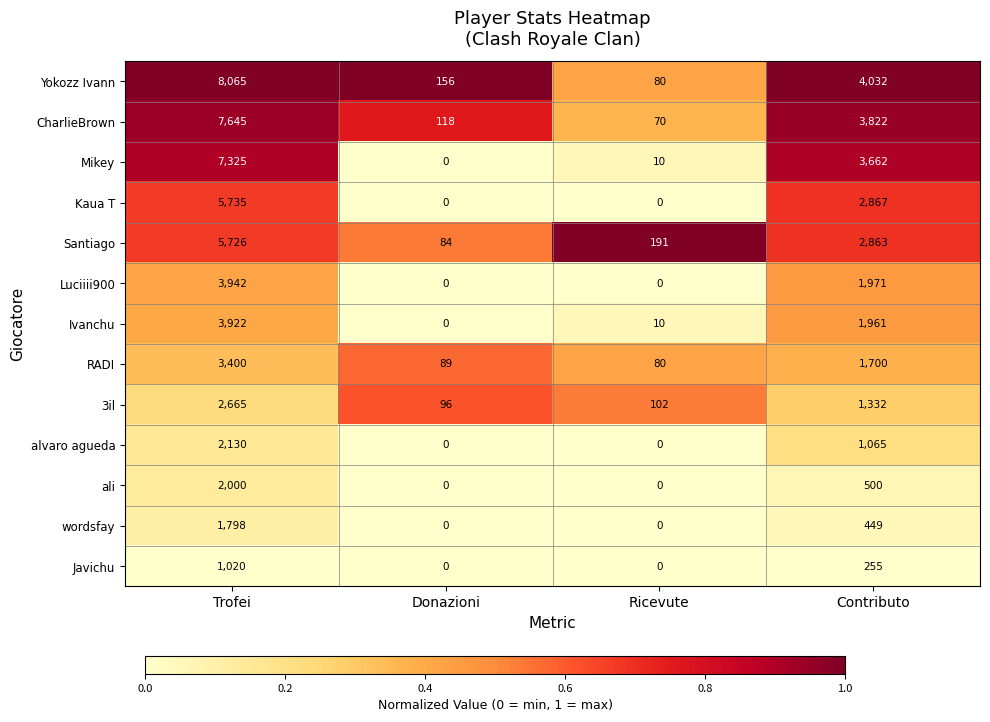

What is the difference between the maximum and minimum values in the Javichu series?

1020